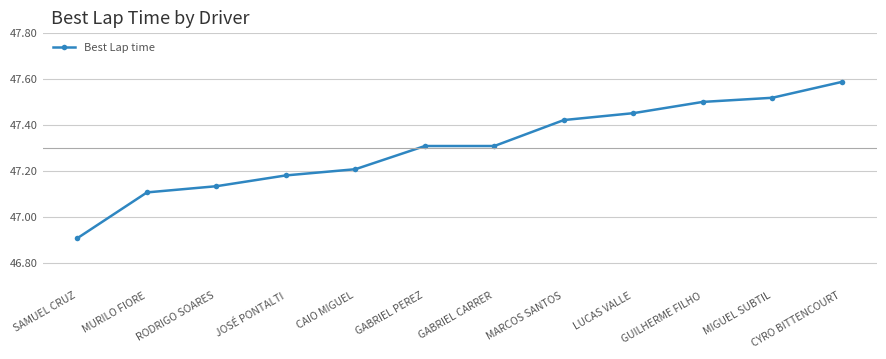

Where does the data first go above 47?

MURILO FIORE